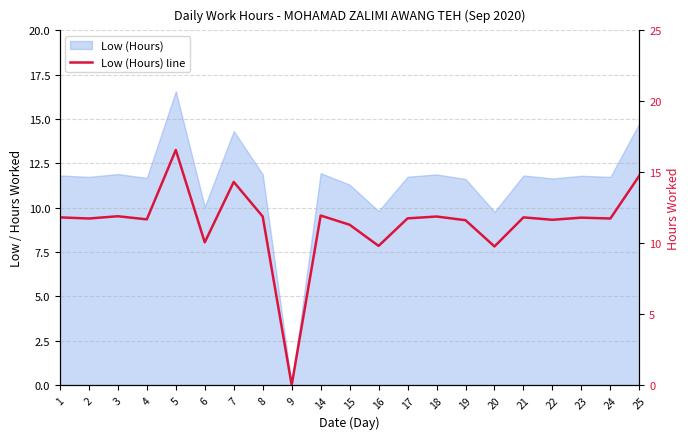

True or false: the data shows 9.8 at 16.

True